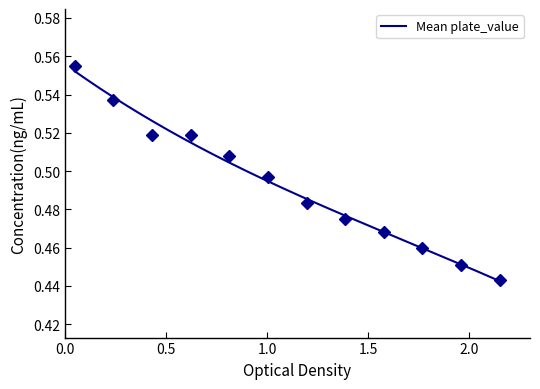

What is the sum of all values?

5.9